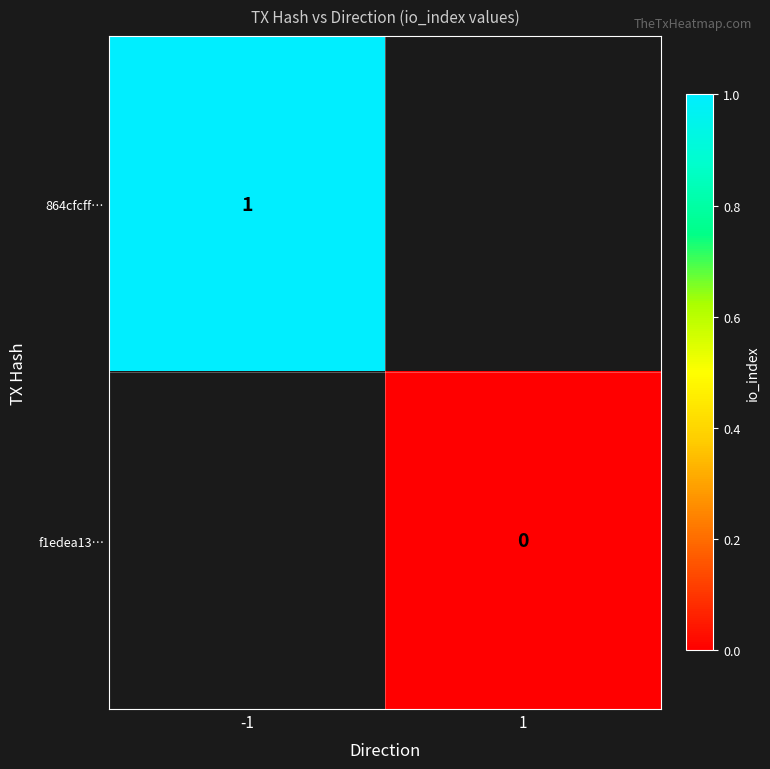

List the labels in order of 864cfcff… value, smallest first.

-1, 1